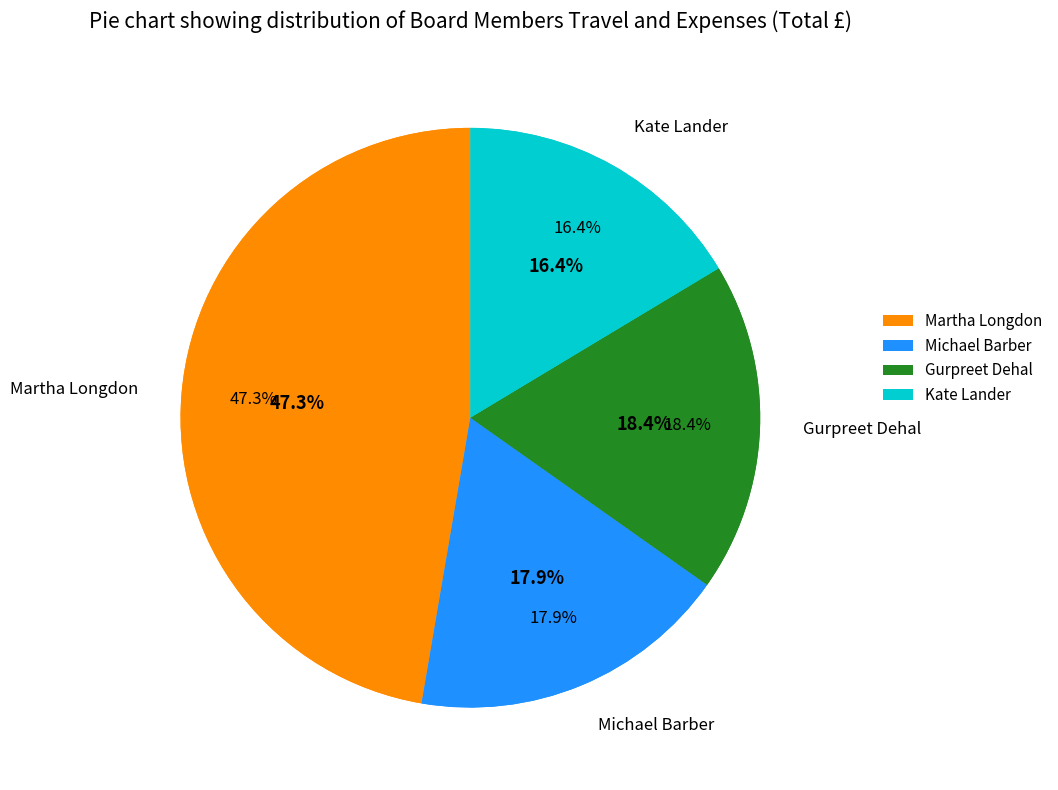

To the nearest percent, what percentage of the pie is Michael Barber?

18%